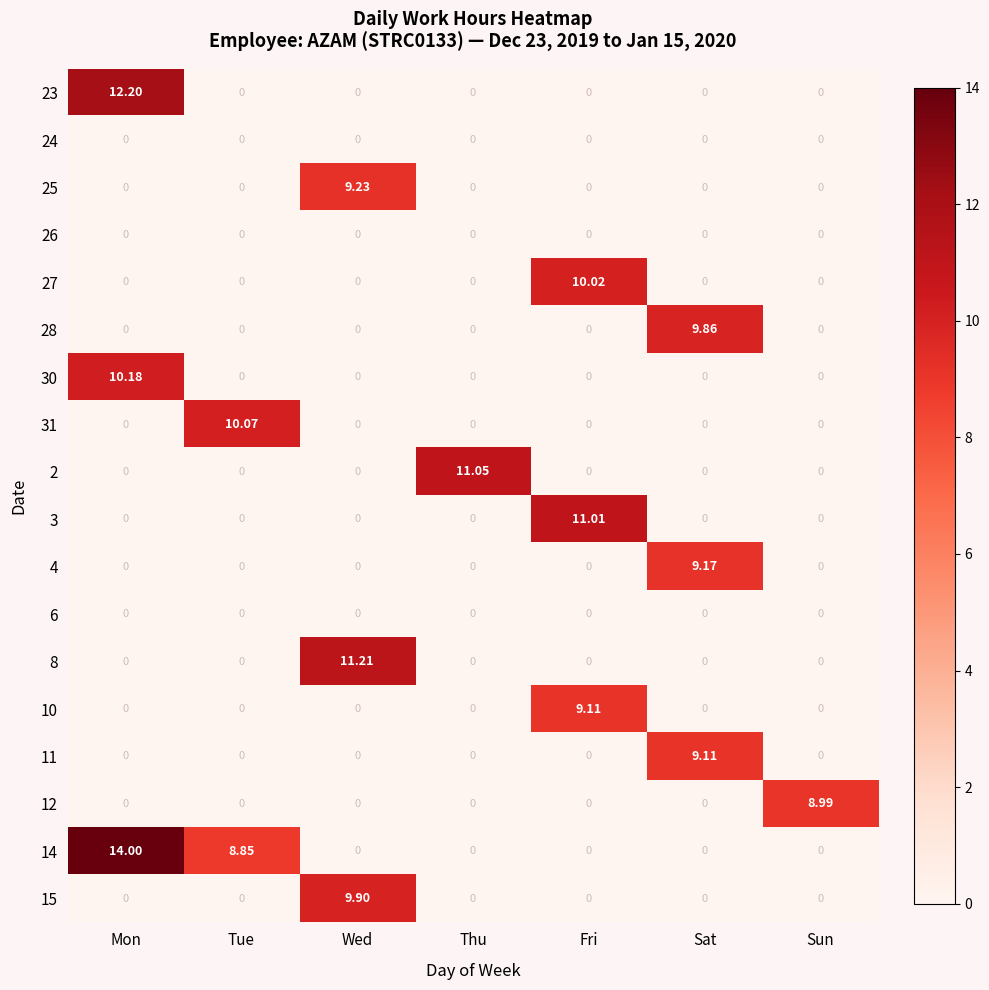

Which category has the highest value across all series?

Mon